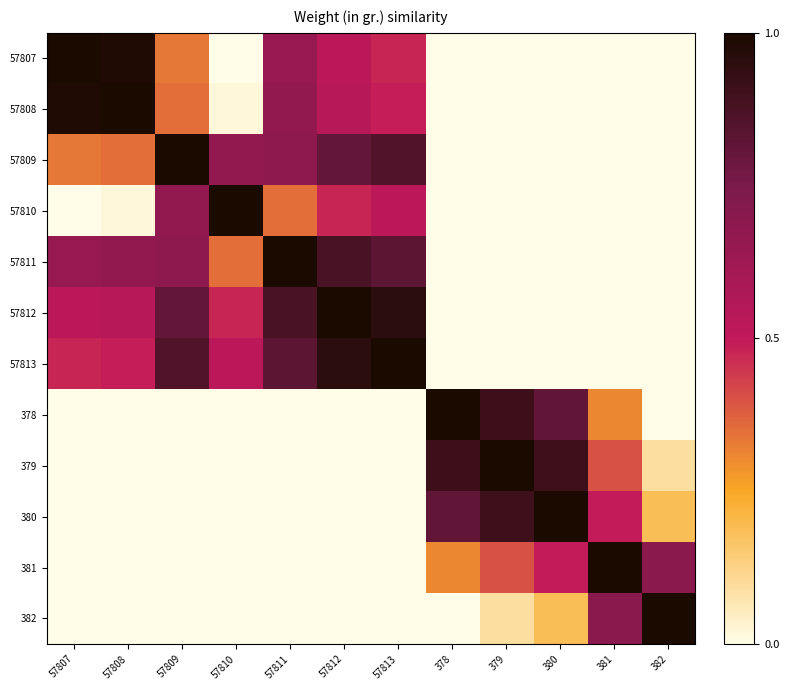

Rank the series by their maximum value, from lowest to highest.

57807, 57808, 57809, 57810, 57811, 57812, 57813, 378, 379, 380, 381, 382